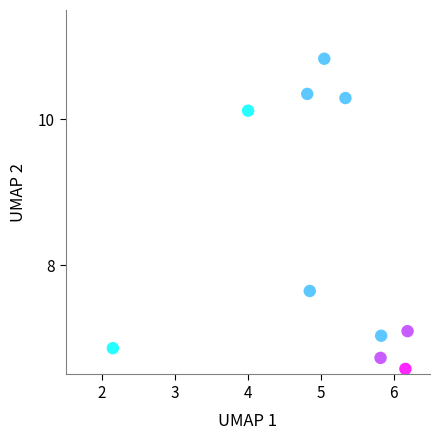

What Y value in the scatter plot is closest to 8?

7.6